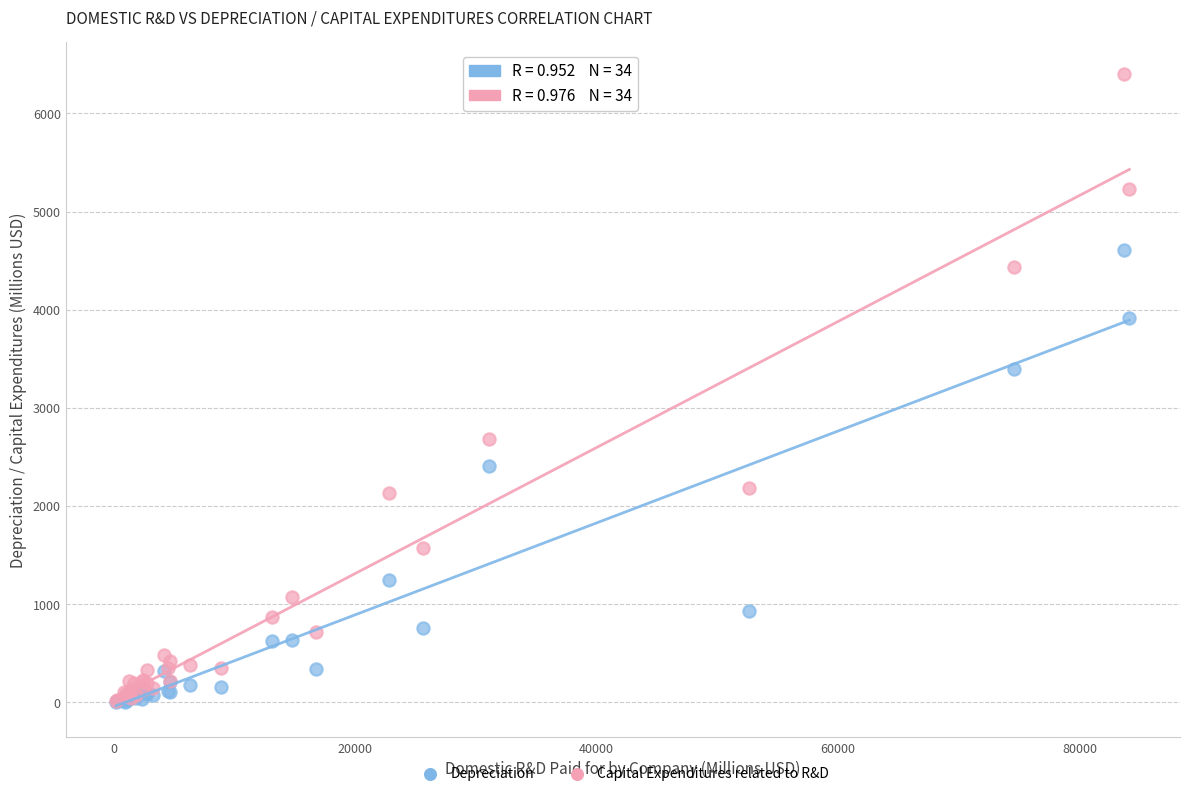

Across all series, what Y value is closest to 3203?

3398